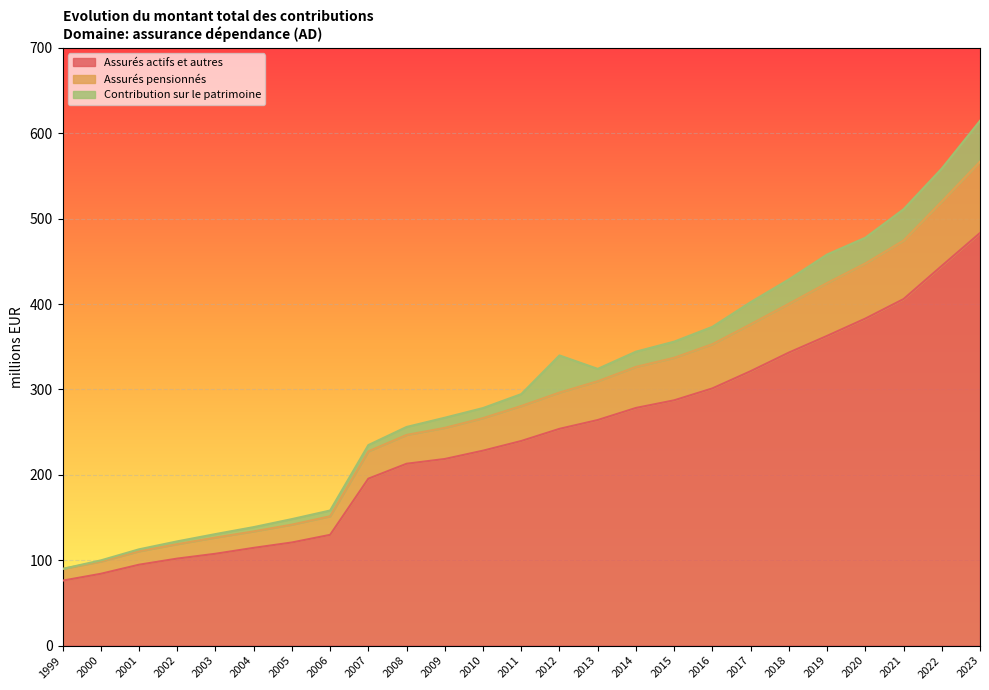

Is it true that Assurés actifs et autres equals 84.1 at 2000?

True